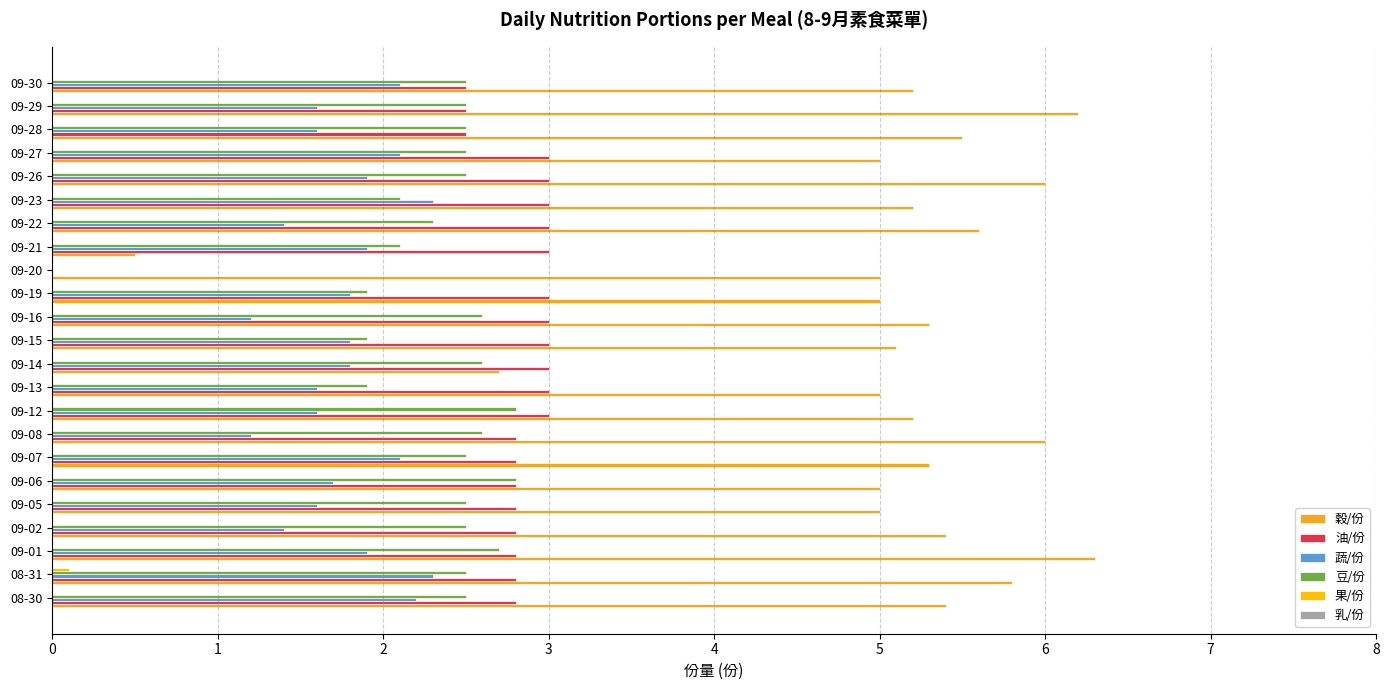

What is the sum of the 油/份 values at 09-08 and 09-28?

5.3